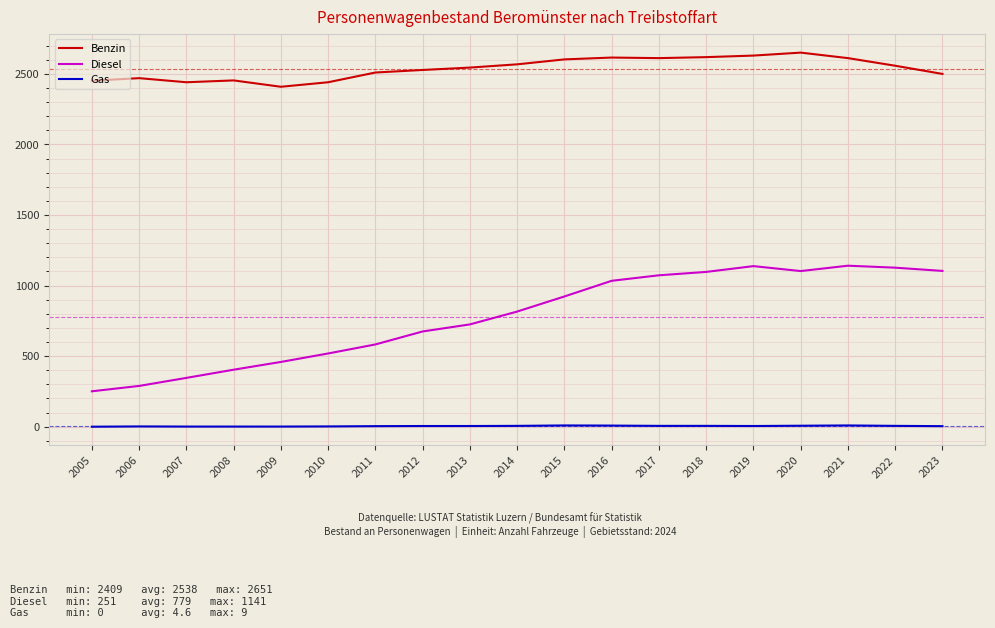

What is the difference between the Diesel values at 2015 and 2022?

204